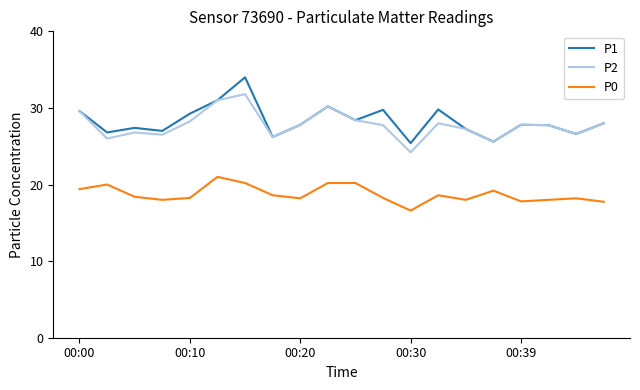

What is the lowest value of the P1 series?

25.4